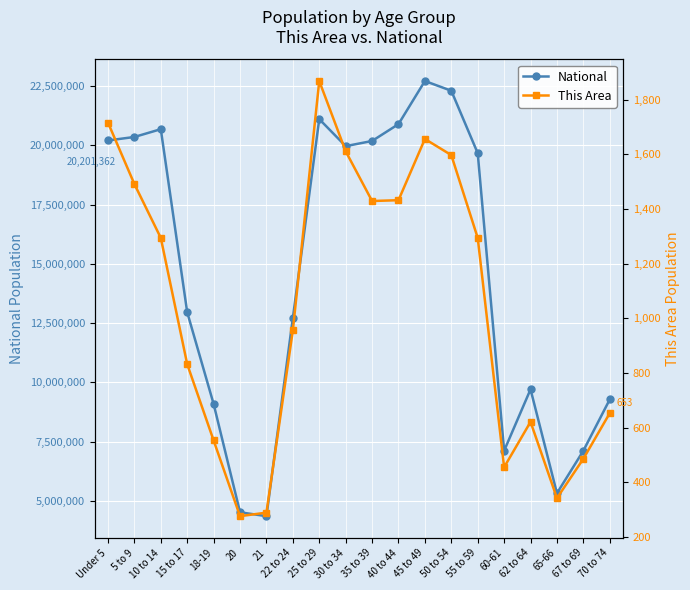

Between 10 to 14 and 20, which series saw the biggest shift?

National